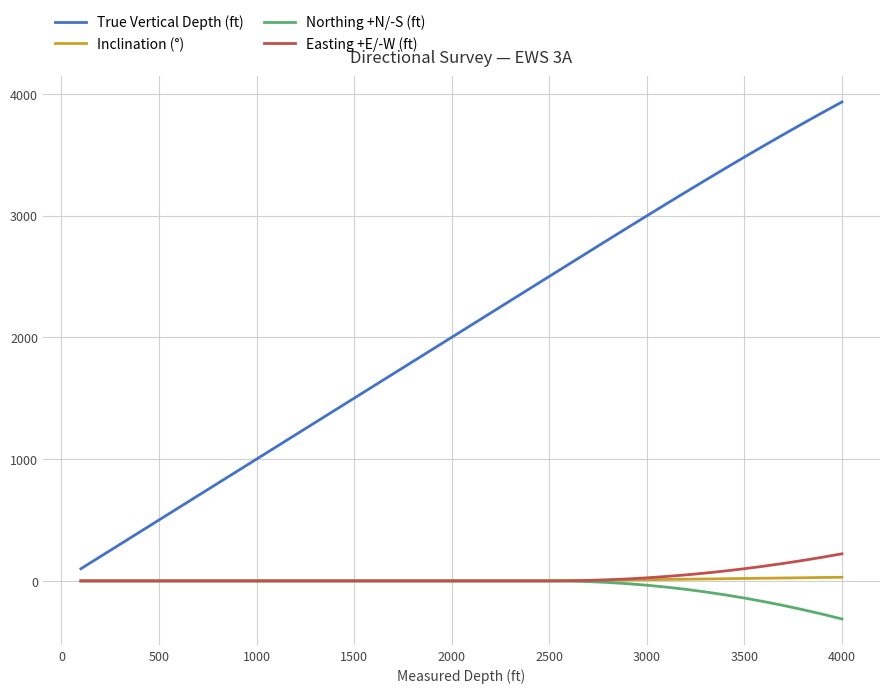

What is the minimum value shown in the chart?

-312.6